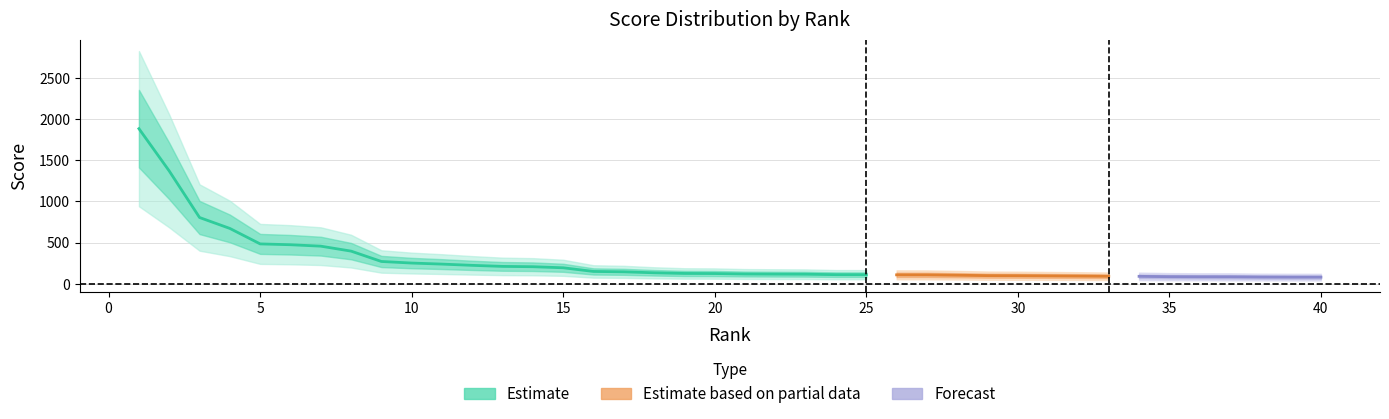

Rank the categories by value from lowest to highest.

40, 39, 38, 37, 36, 35, 34, 33, 32, 31, 30, 29, 28, 27, 26, 25, 24, 23, 22, 21, 20, 19, 18, 17, 16, 15, 14, 13, 12, 11, 10, 9, 8, 7, 6, 5, 4, 3, 2, 1